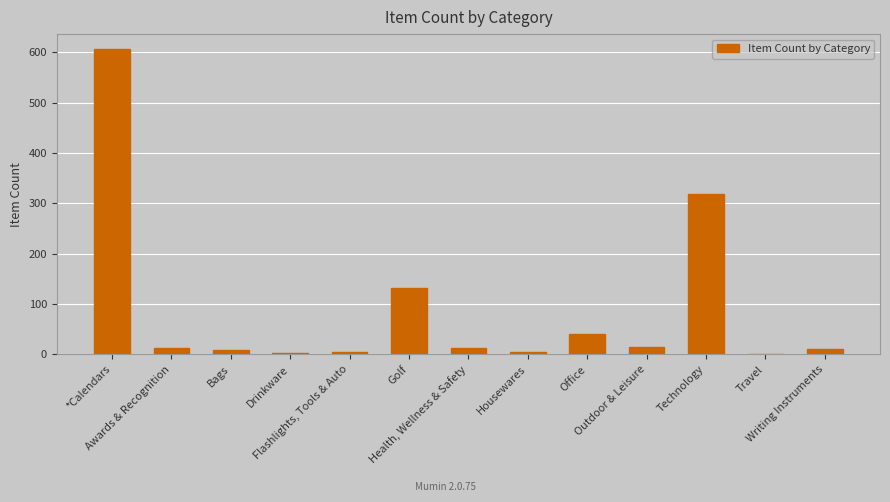

What is the greatest value displayed?

606